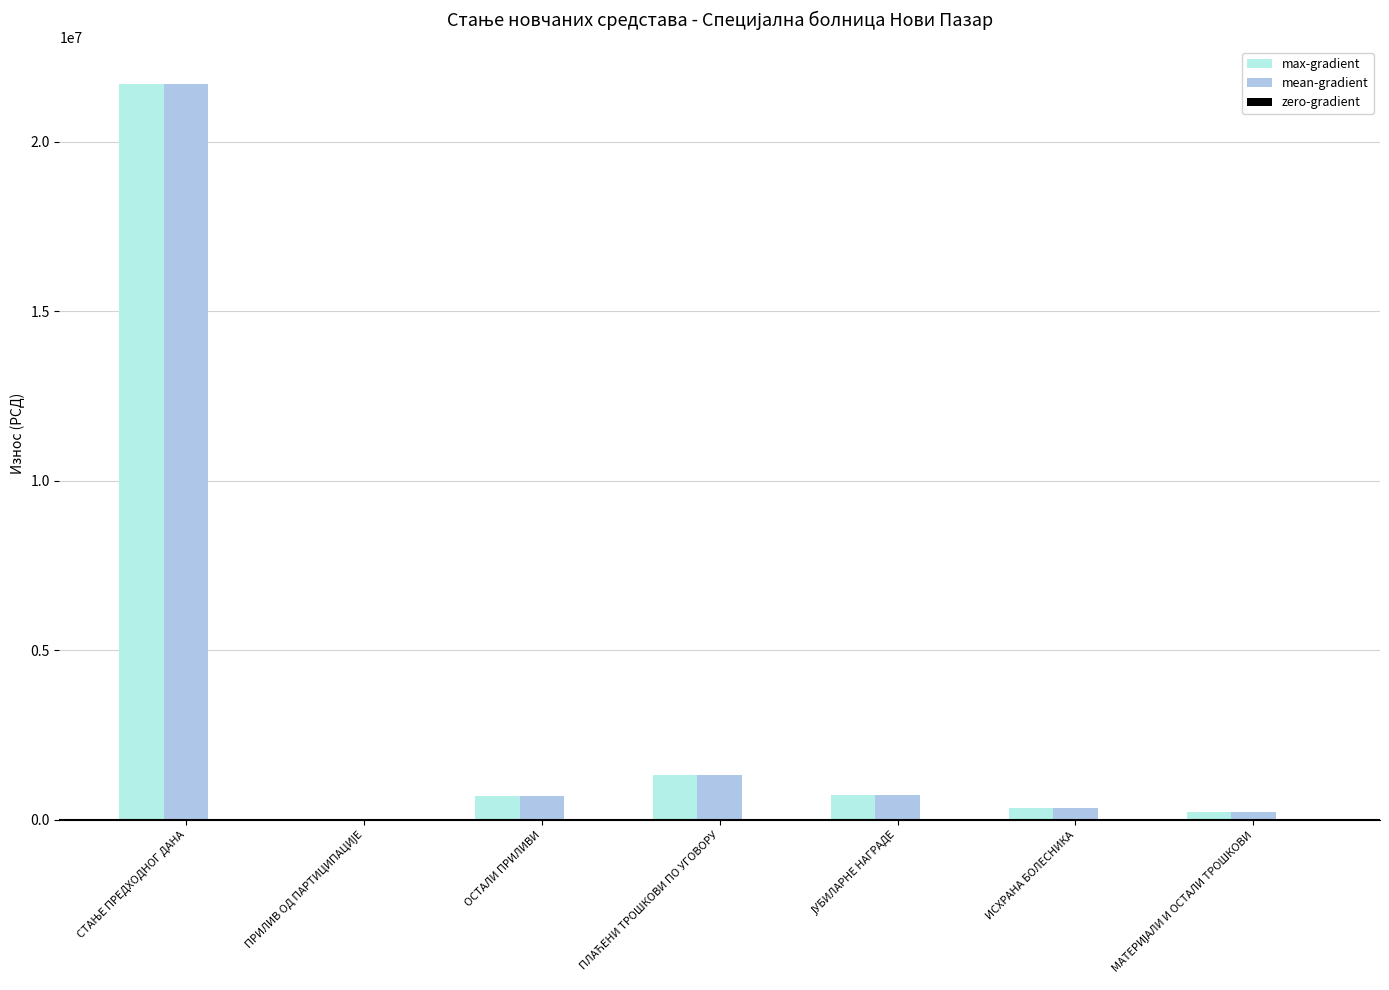

What is the maximum value shown in the chart?

21720504.4